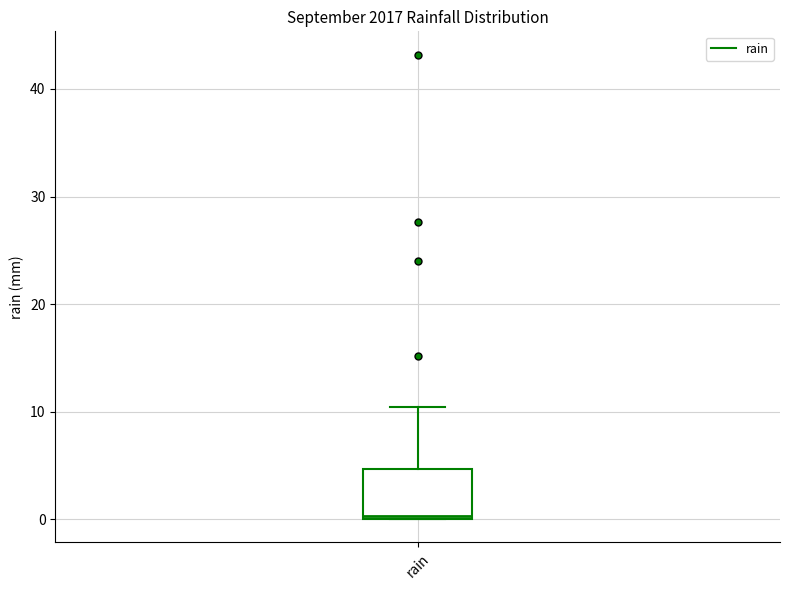

Where is the lower edge of the box for rain on the y-axis? The values are not printed on the chart, so give them approximately, as read against the axis.

0